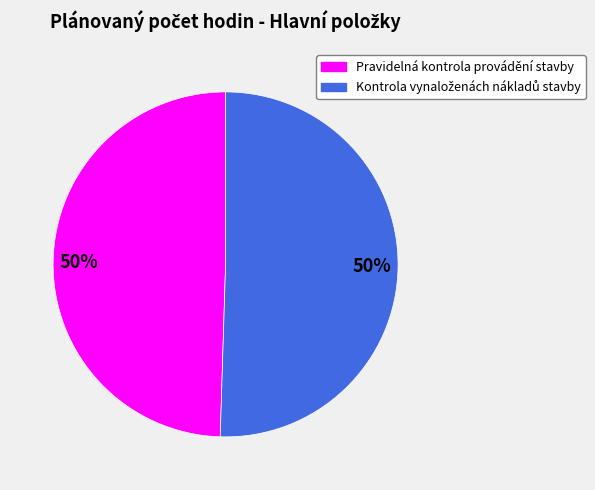

What percentage is the Pravidelná kontrola provádění stavby slice, to the nearest percent?

50%